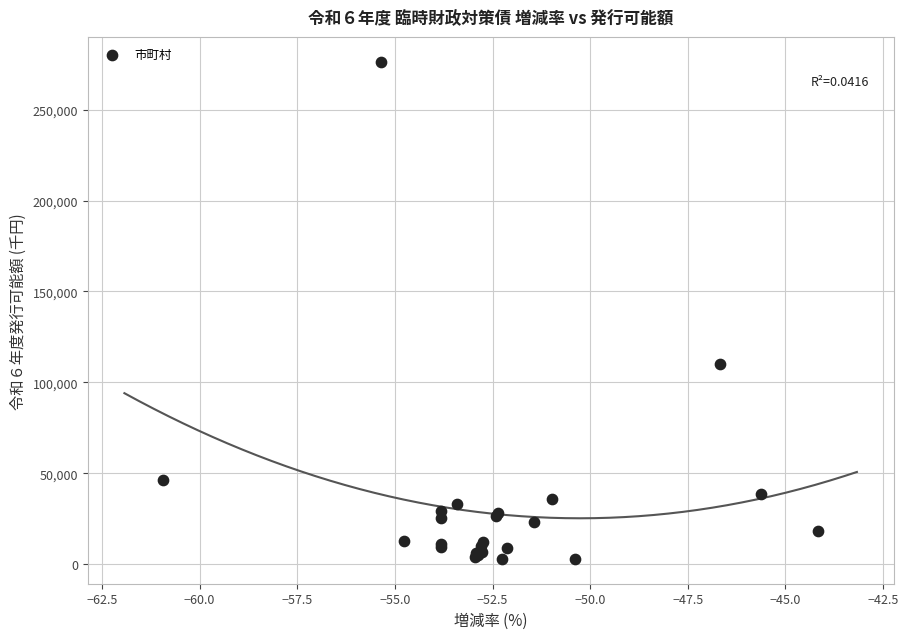

What Y value in the scatter plot is closest to 139614?

110281